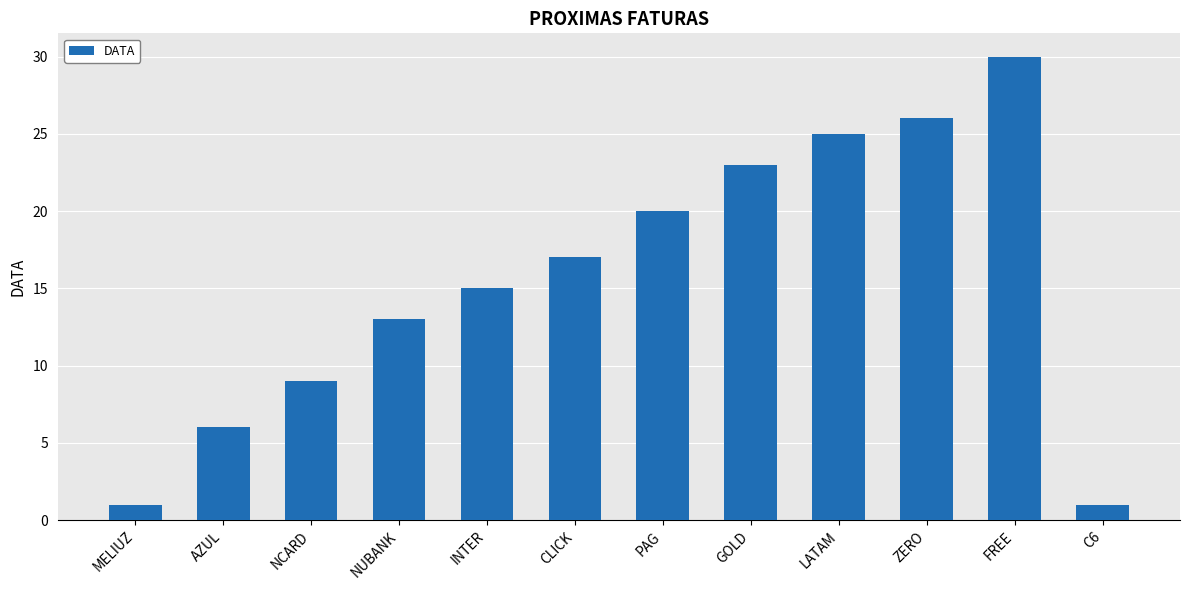

What is the difference between the values at NUBANK and CLICK?

4